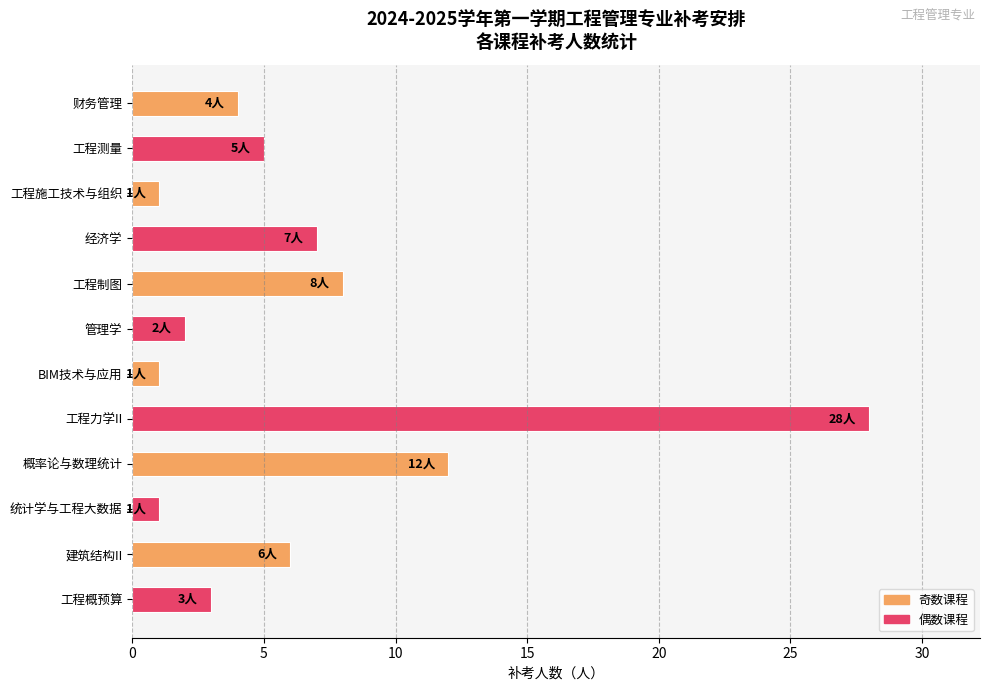

True or false: the data shows 1 at 统计学与工程大数据.

True